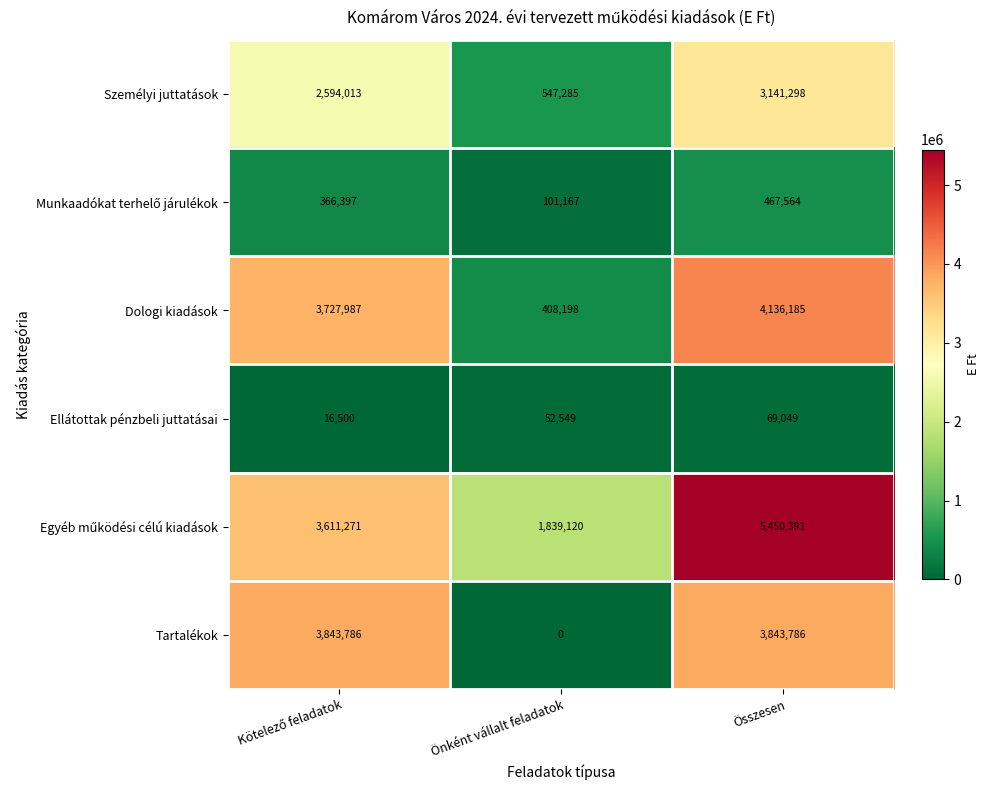

At which category is the sum across all series the highest?

Összesen